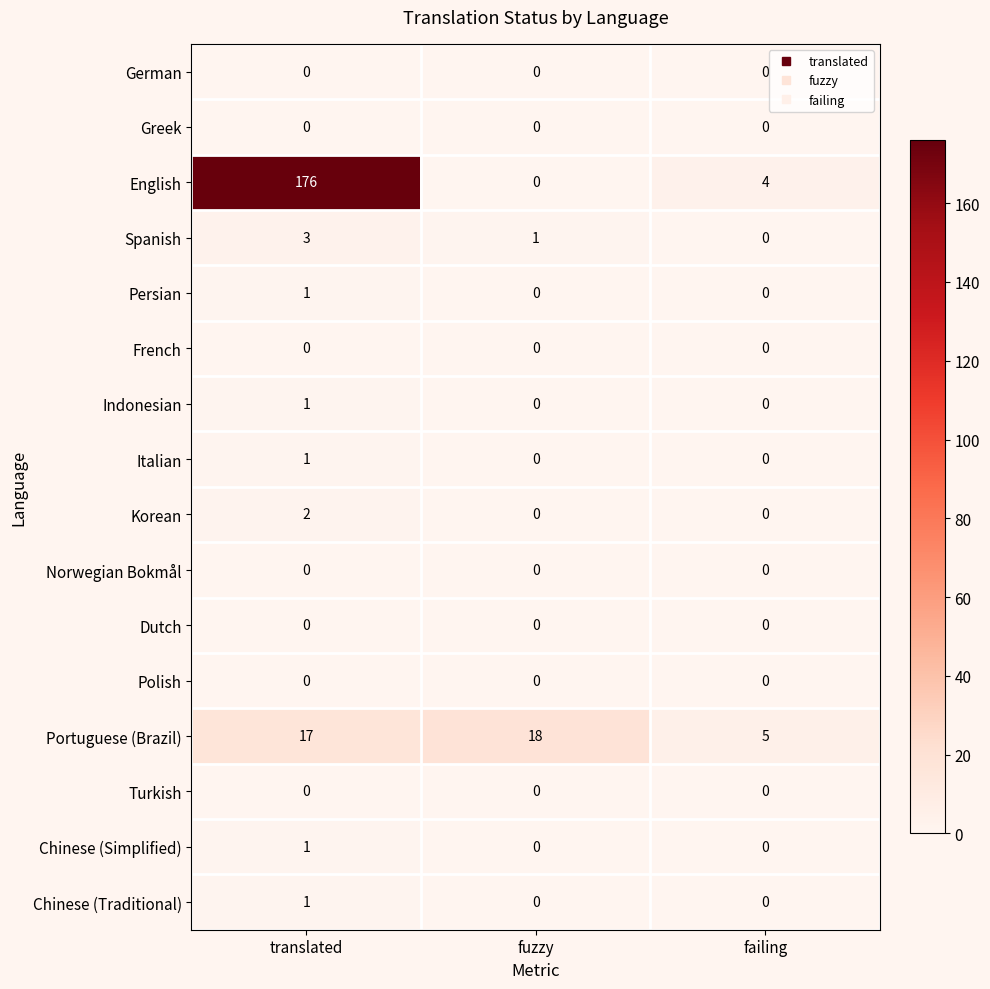

At which category is the sum across all series the highest?

translated